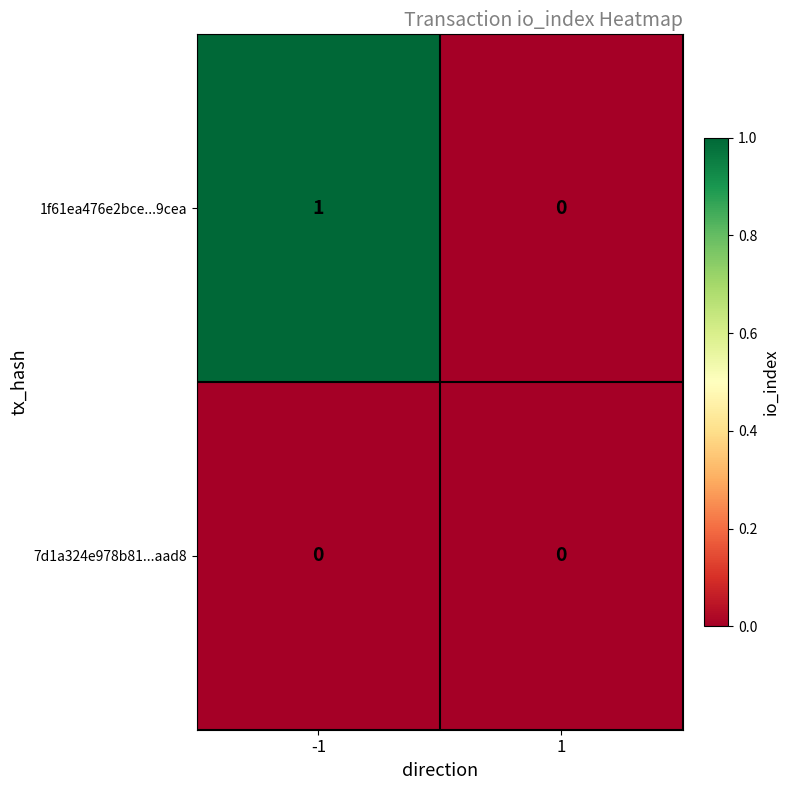

Rank the series by their maximum value, from highest to lowest.

1f61ea476e2bce...9cea, 7d1a324e978b81...aad8